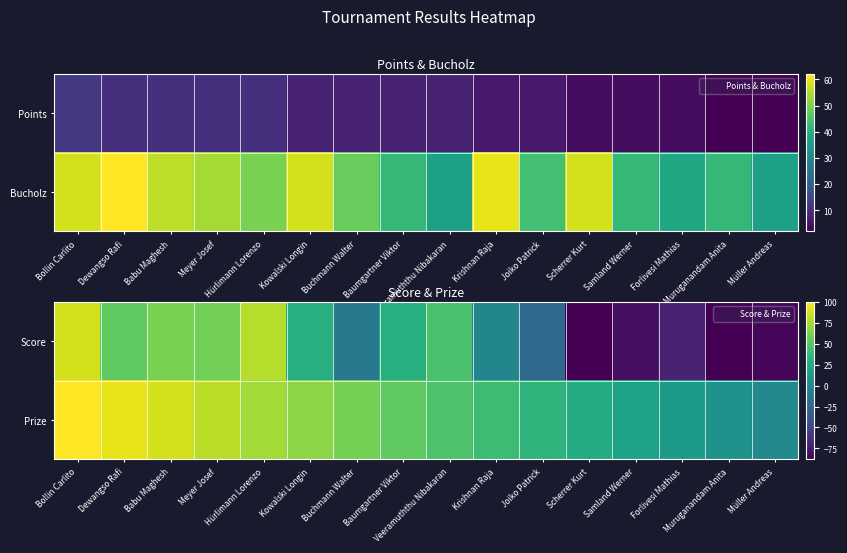

What is the approximate value of Score at Veeramuththu Nibakaran?

46.0